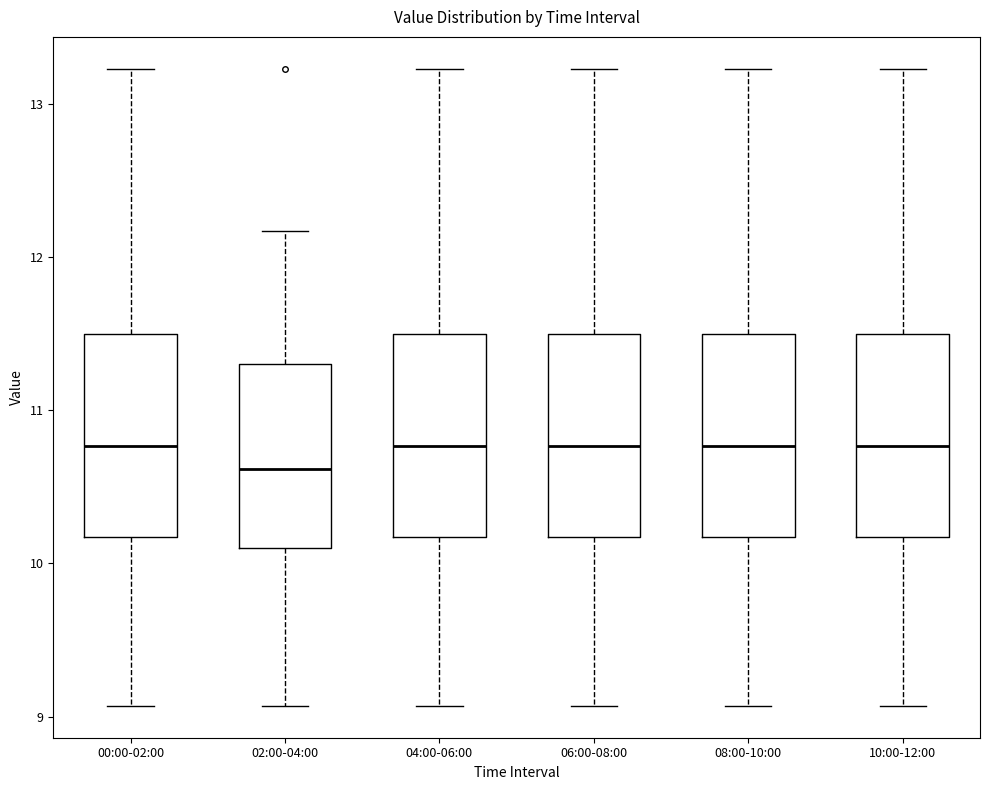

Reading left to right, read every box against the y-axis: the position of its median line, the range the box covers, and the ends of its whiskers. The values are not printed on the chart, so give them approximately, as read against the axis.

00:00-02:00: median 10.8, box 10.2 to 11.5, whiskers 9.1 to 13.2
02:00-04:00: median 10.6, box 10.1 to 11.3, whiskers 9.1 to 12.2
04:00-06:00: median 10.8, box 10.2 to 11.5, whiskers 9.1 to 13.2
06:00-08:00: median 10.8, box 10.2 to 11.5, whiskers 9.1 to 13.2
08:00-10:00: median 10.8, box 10.2 to 11.5, whiskers 9.1 to 13.2
10:00-12:00: median 10.8, box 10.2 to 11.5, whiskers 9.1 to 13.2